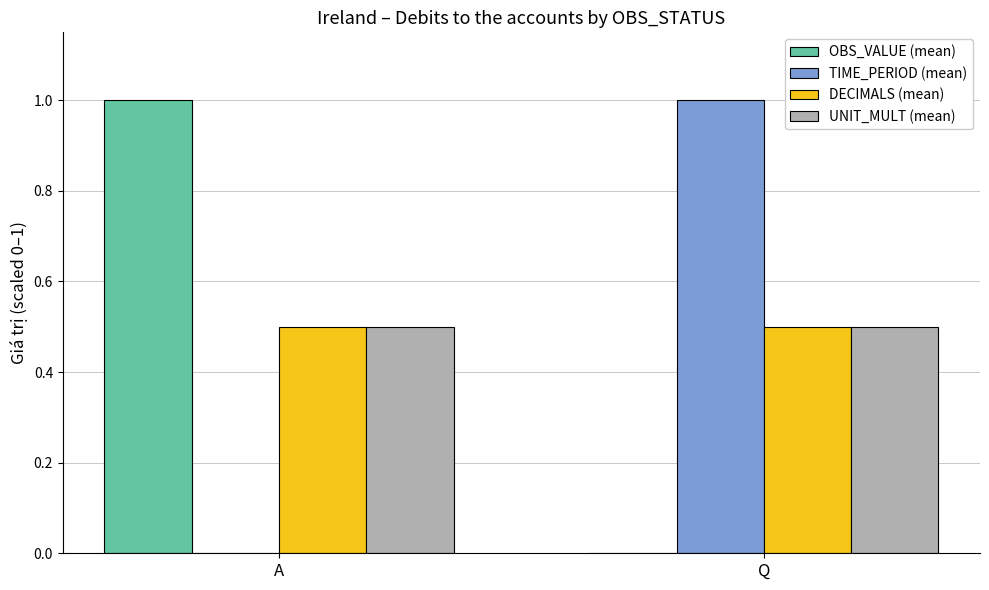

What is the greatest value displayed?

1.0